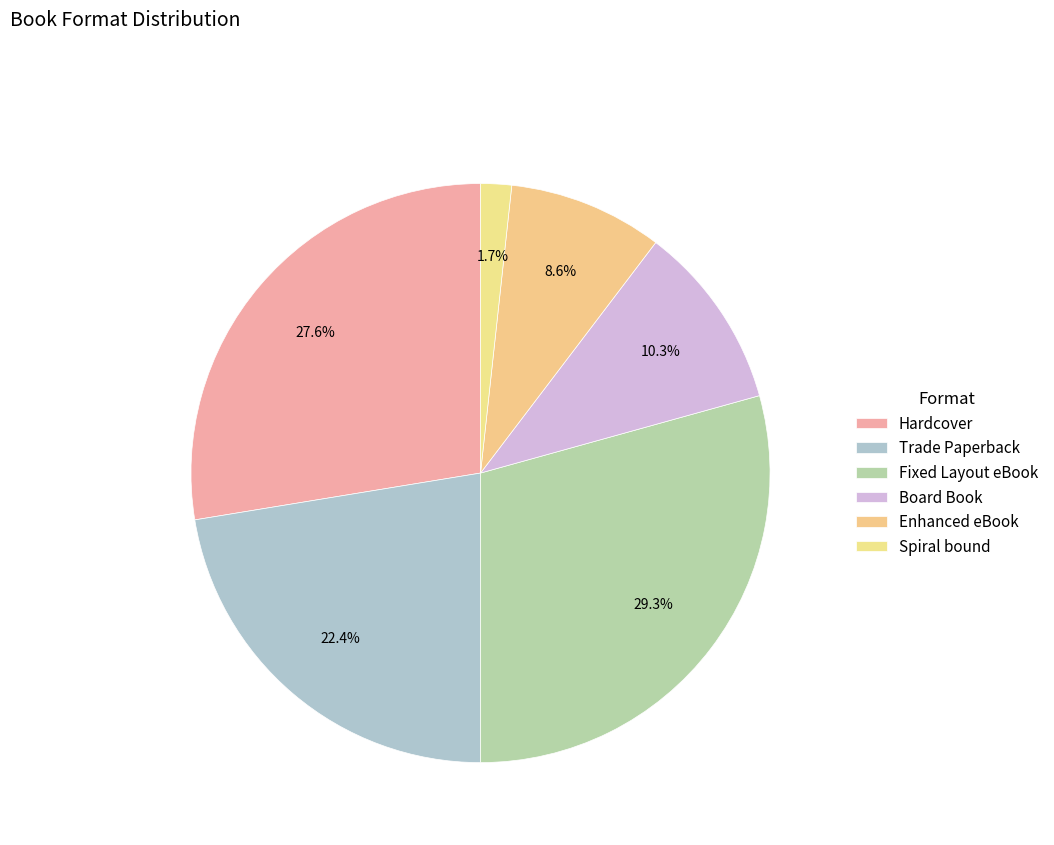

To the nearest percent, what is the combined percentage of Hardcover and Board Book?

38%